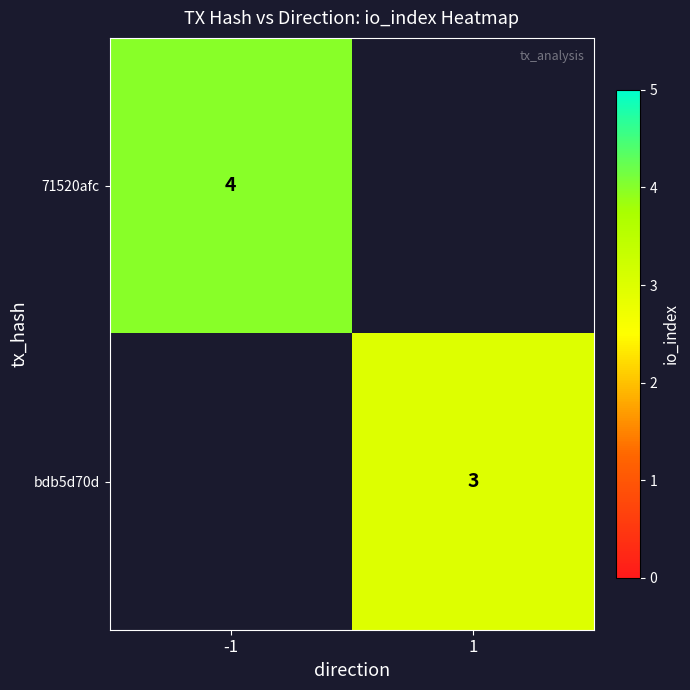

The value of bdb5d70d at 1 is 3. True or false?

True